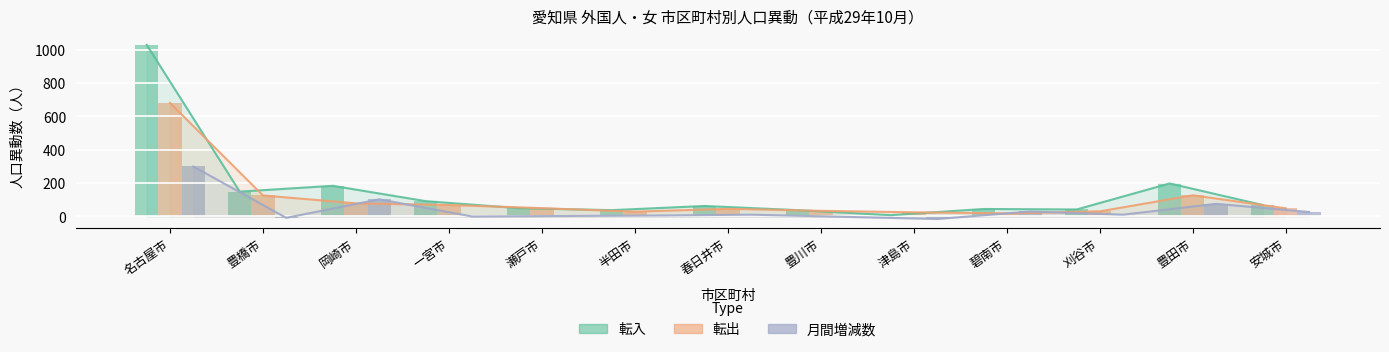

What is the minimum value shown in the chart?

-15